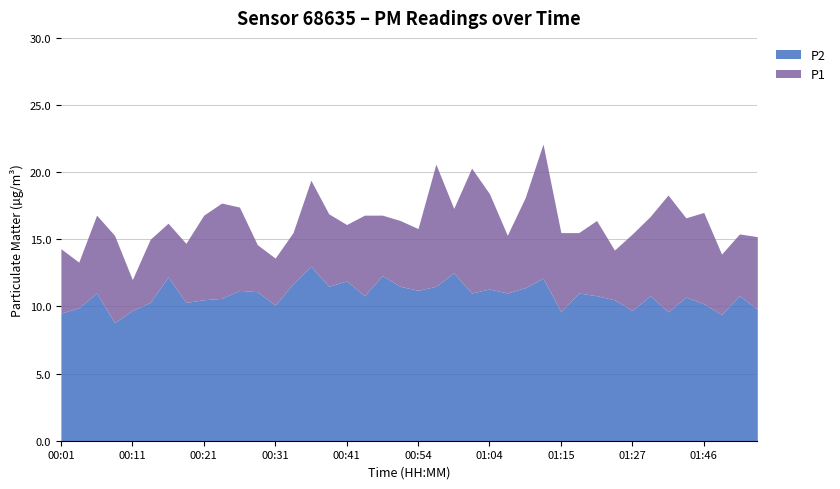

List the series in order of their peak value, lowest first.

P2, P1